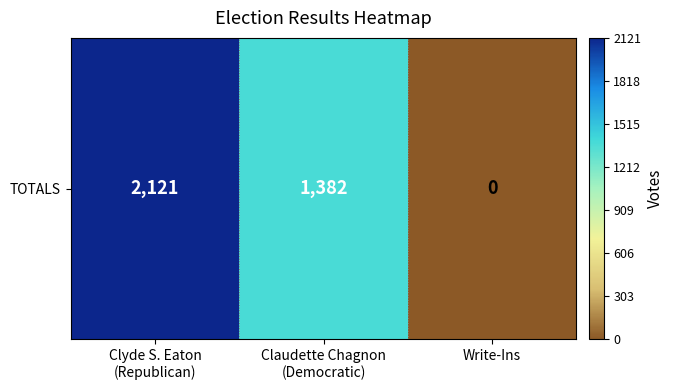

What is the difference between the maximum and minimum values?

2121